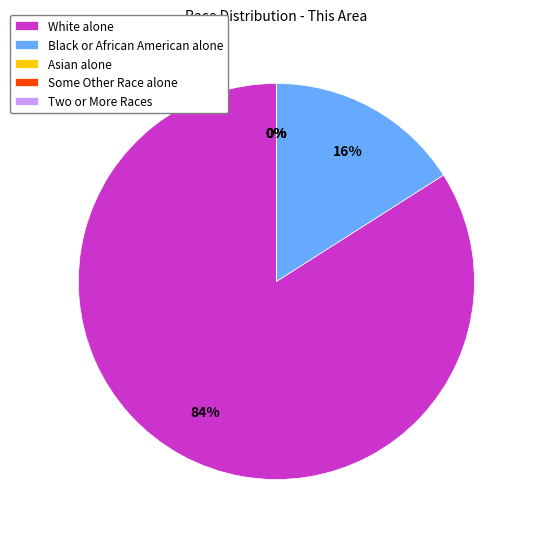

Is there any slice that represents more than half of the pie?

Yes